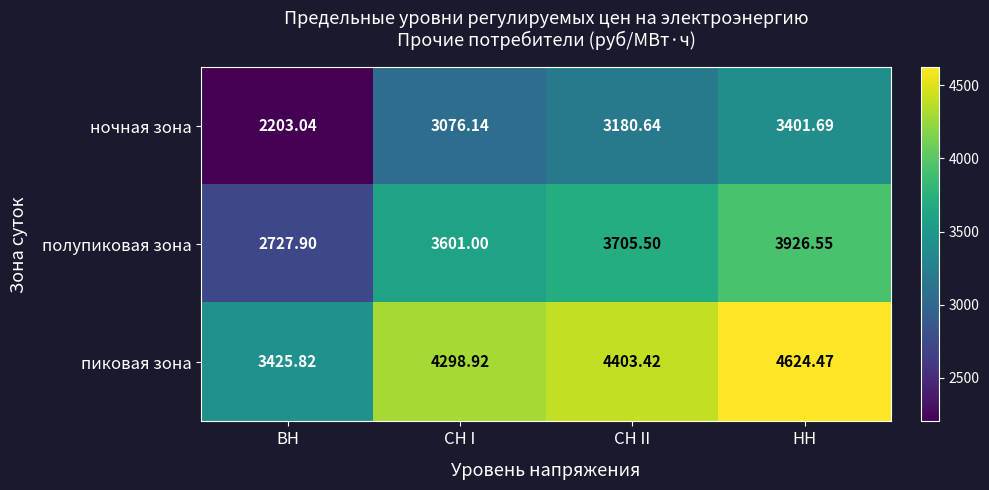

At which label is полупиковая зона closest to 3327?

СН I